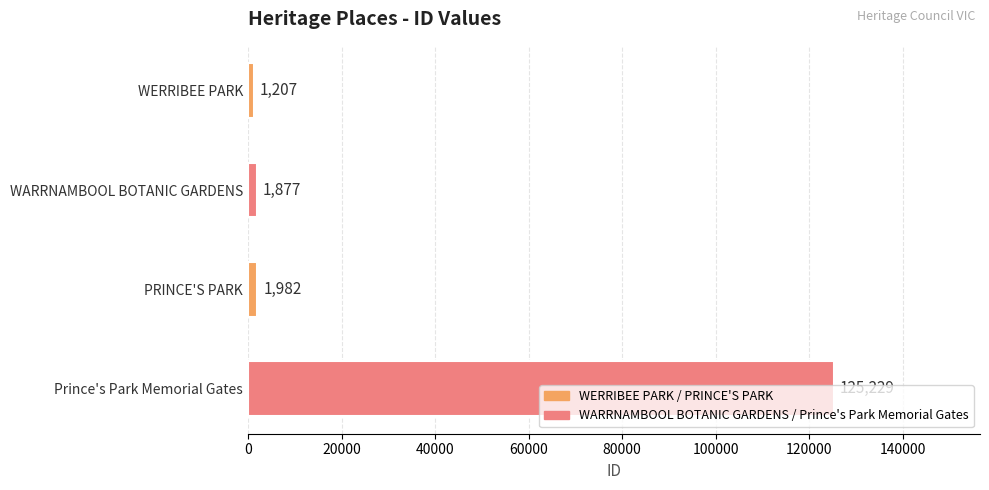

Are the bars grouped side by side (vs. stacked)?

No